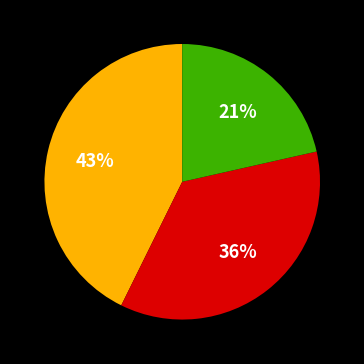

Is there a majority slice in this chart?

No